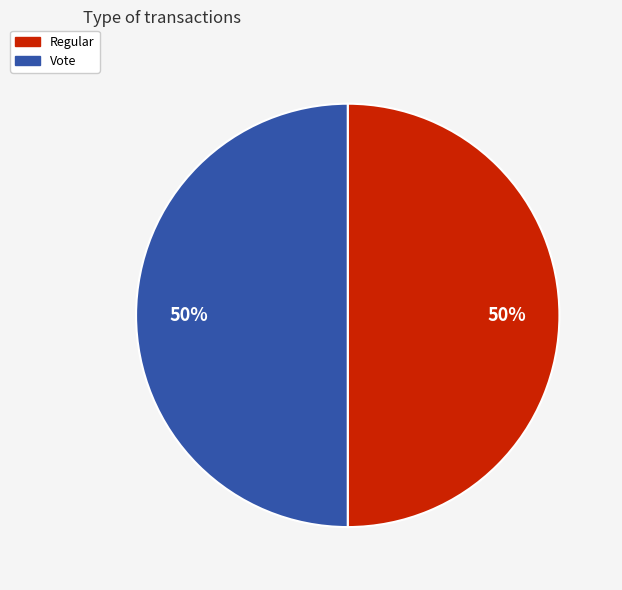

The Regular slice represents 37% of the pie. True or false?

False